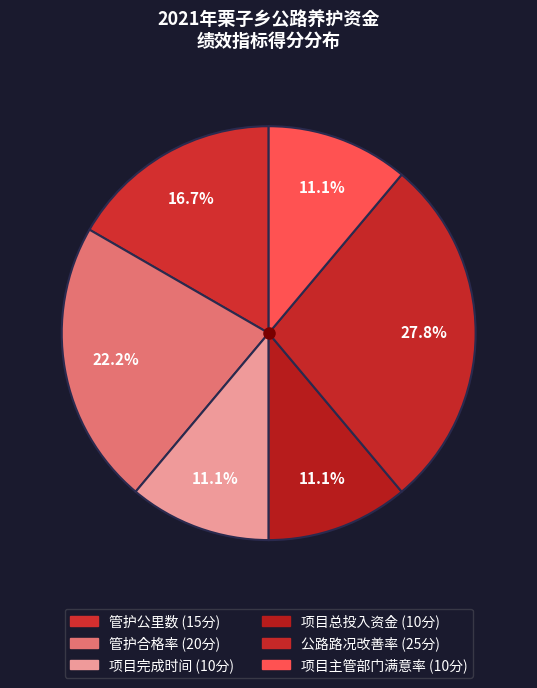

To the nearest percent, what is the difference between the 管护公里数 and 项目主管部门满意率 slice percentages?

6%